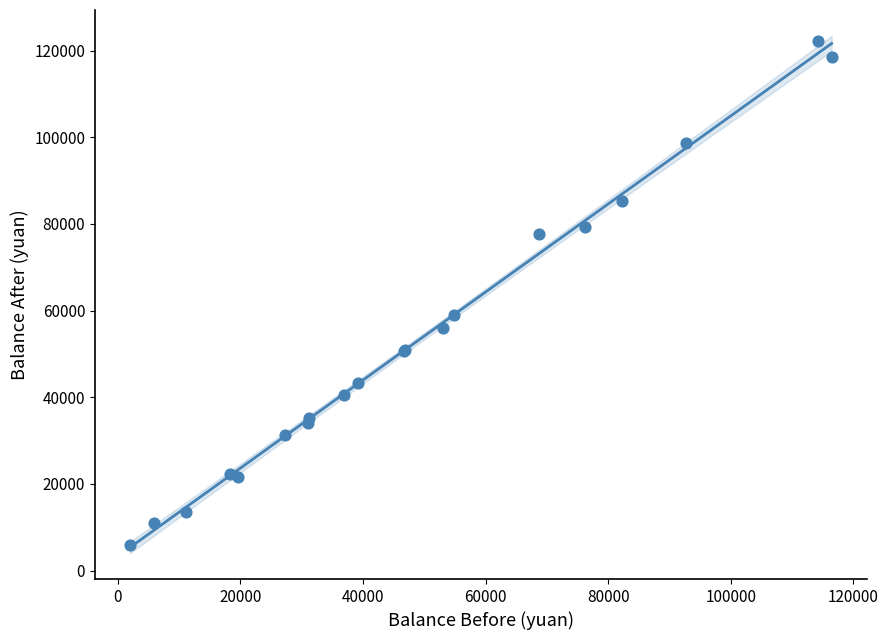

What Y value in the scatter plot is closest to 64120?

58918.0